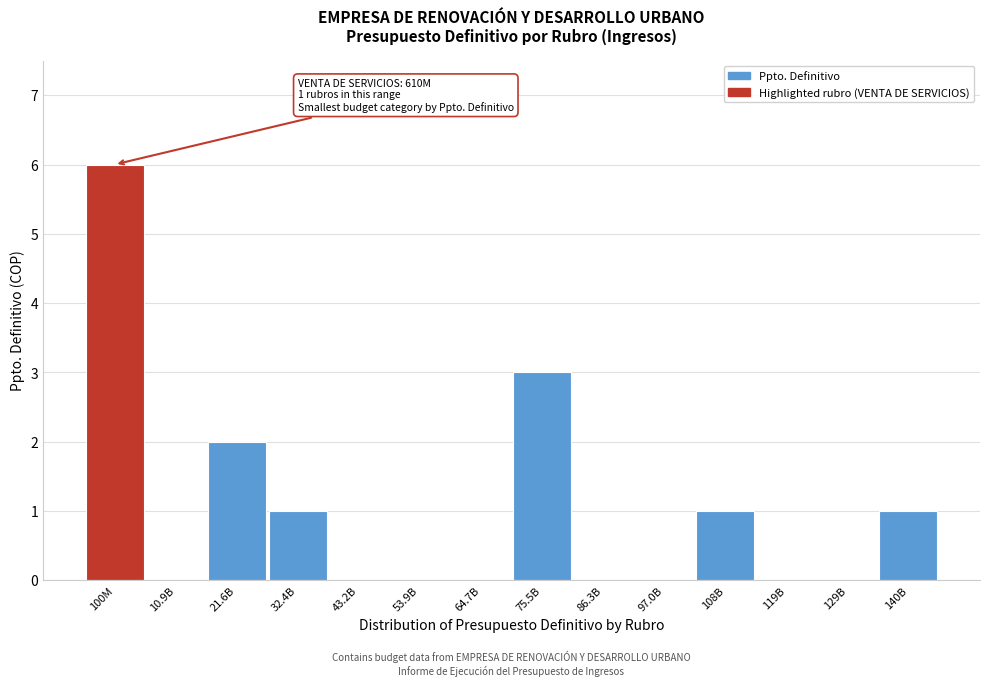

Reading right to left, what are all the values shown in this chart?

140B=1	129B=0	119B=0	108B=1	97.0B=0	86.3B=0	75.5B=3	64.7B=0	53.9B=0	43.2B=0	32.4B=1	21.6B=2	10.9B=0	100M=6